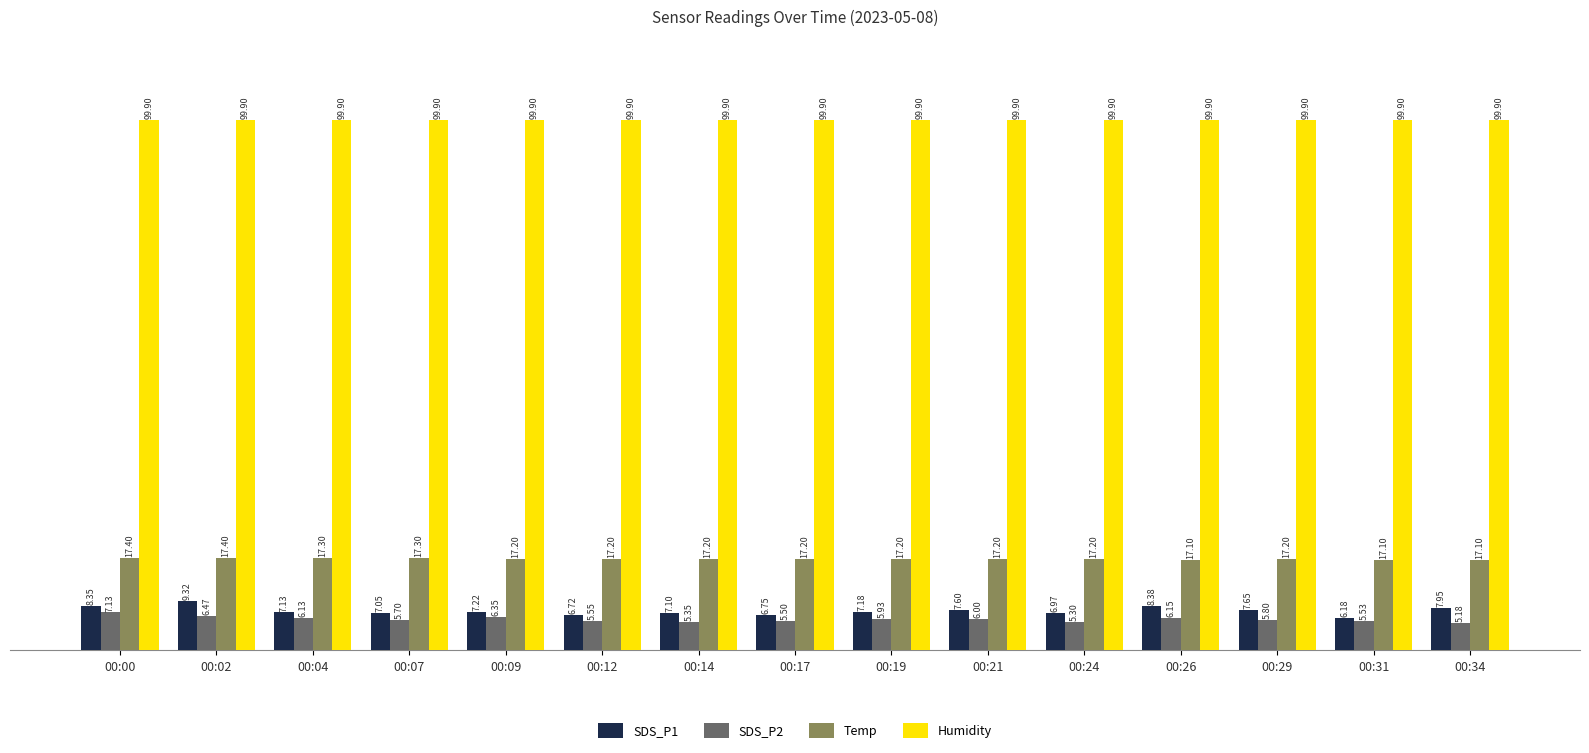

How many Temp values are between 17 and 18?

15